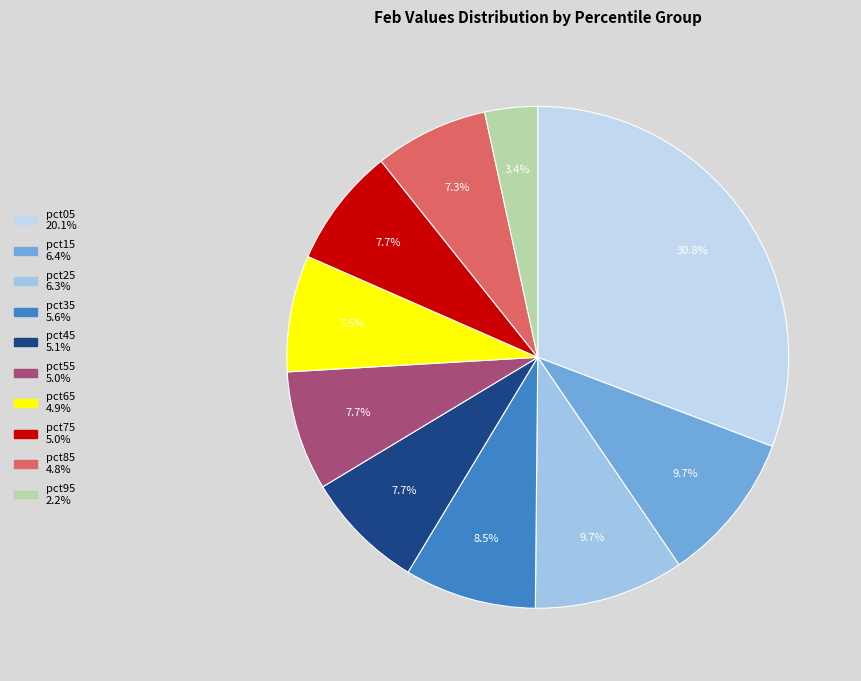

Is there any slice that represents more than half of the pie?

No